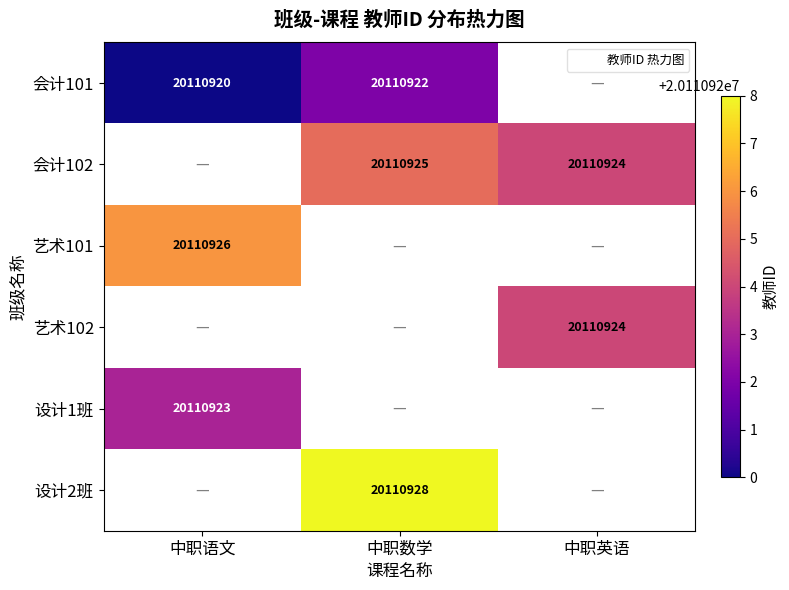

Reading right to left, extract all data points from this chart.

会计101: 0	20110922	20110920
会计102: 20110924	20110925	0
艺术101: 0	0	20110926
艺术102: 20110924	0	0
设计1班: 0	0	20110923
设计2班: 0	20110928	0